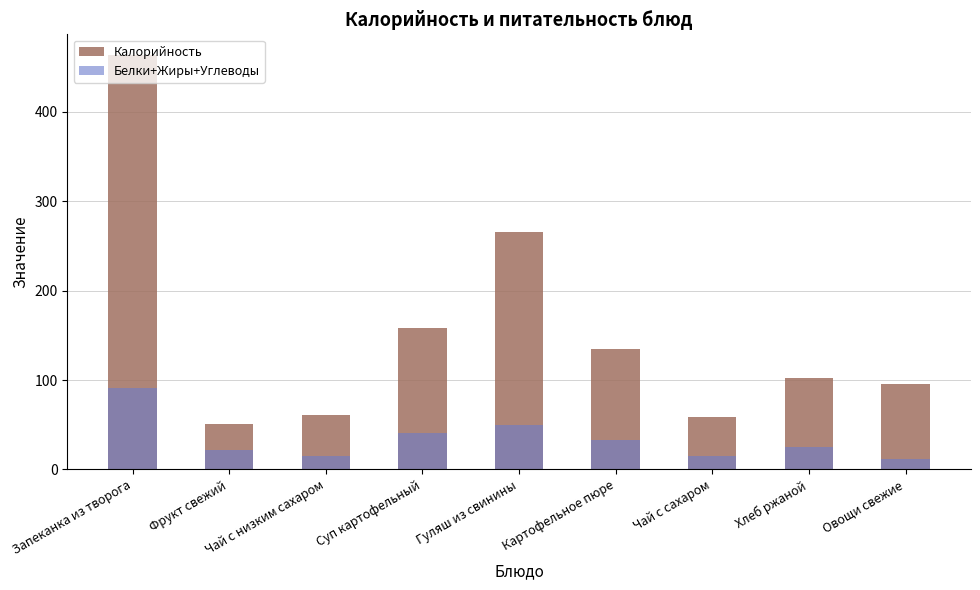

Between Чай с сахаром and Овощи свежие, which series saw the biggest shift?

Калорийность